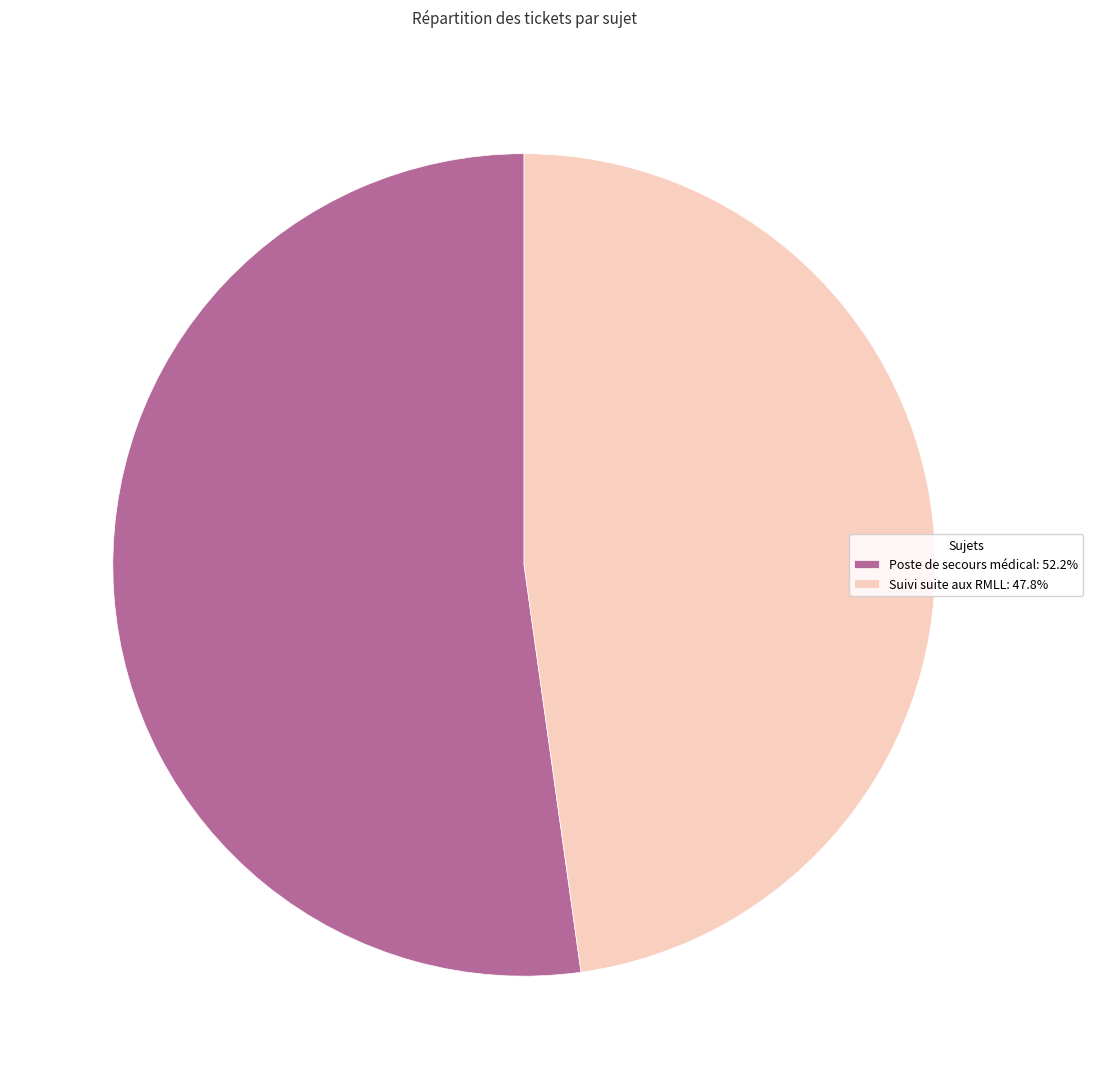

Is there any slice that represents more than half of the pie?

Yes